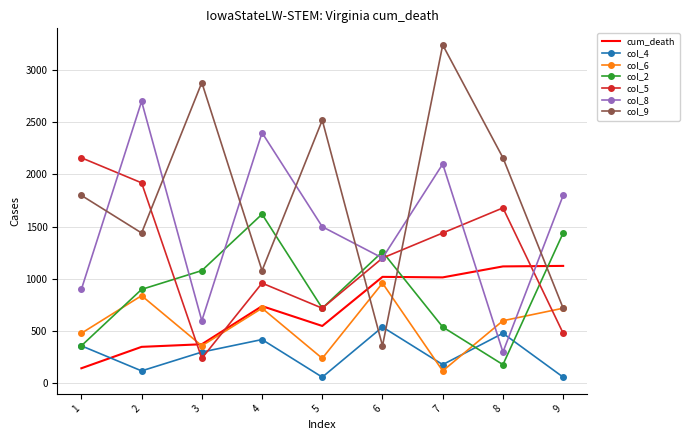

In col_6, how many points are lower than both neighbors (excluding endpoints)?

3